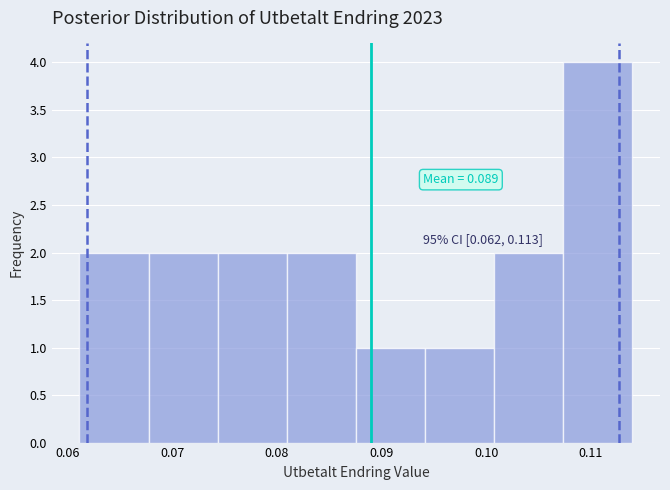

Over which range of the x-axis is the bar tallest?

0.107 to 0.114